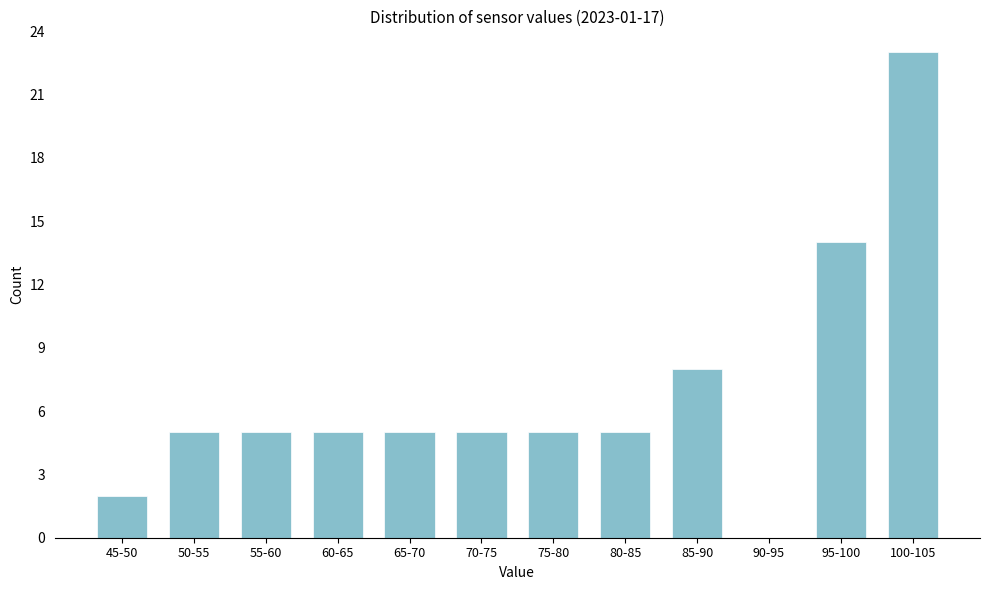

Reading left to right, transcribe all the data shown in this chart.

45-50=2	50-55=5	55-60=5	60-65=5	65-70=5	70-75=5	75-80=5	80-85=5	85-90=8	90-95=0	95-100=14	100-105=23